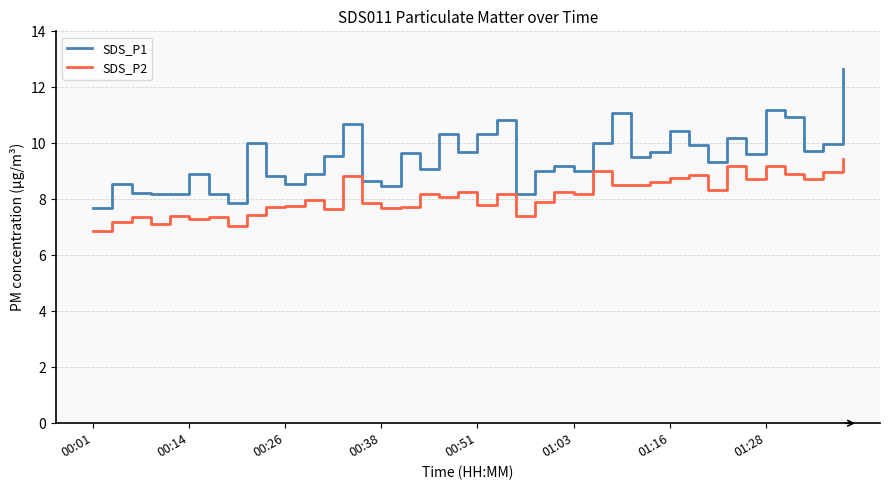

Is this an area chart (filled region under the line)?

No